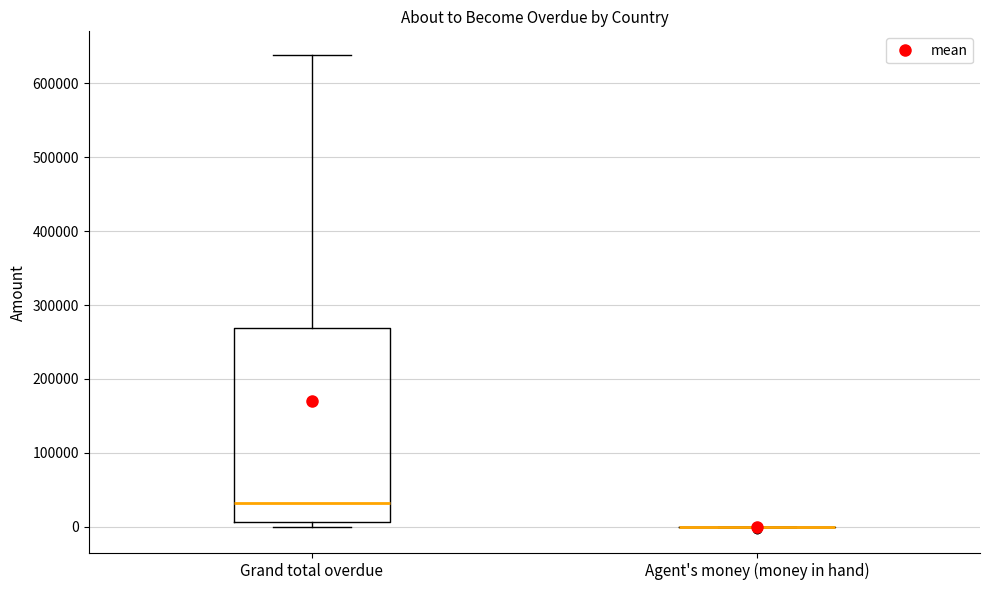

Reading left to right, read every box against the y-axis: the position of its median line, the range the box covers, and the ends of its whiskers. The values are not printed on the chart, so give them approximately, as read against the axis.

Grand total overdue: median 30000, box 10000 to 270000, whiskers 0 to 640000
Agent's money (money in hand): box collapsed to a line at 0, whiskers 0 to 0